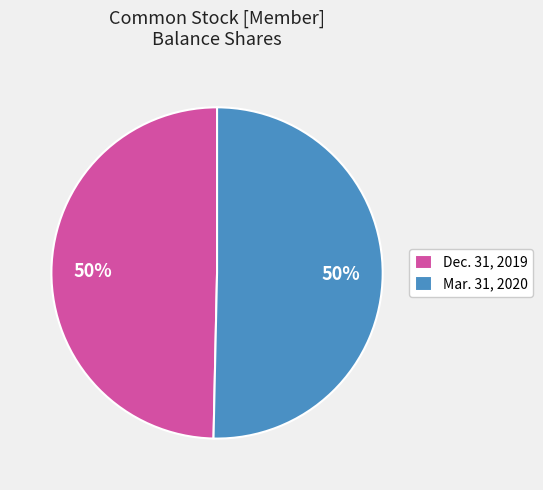

Is it true that Dec. 31, 2019 is 44% of the pie?

False